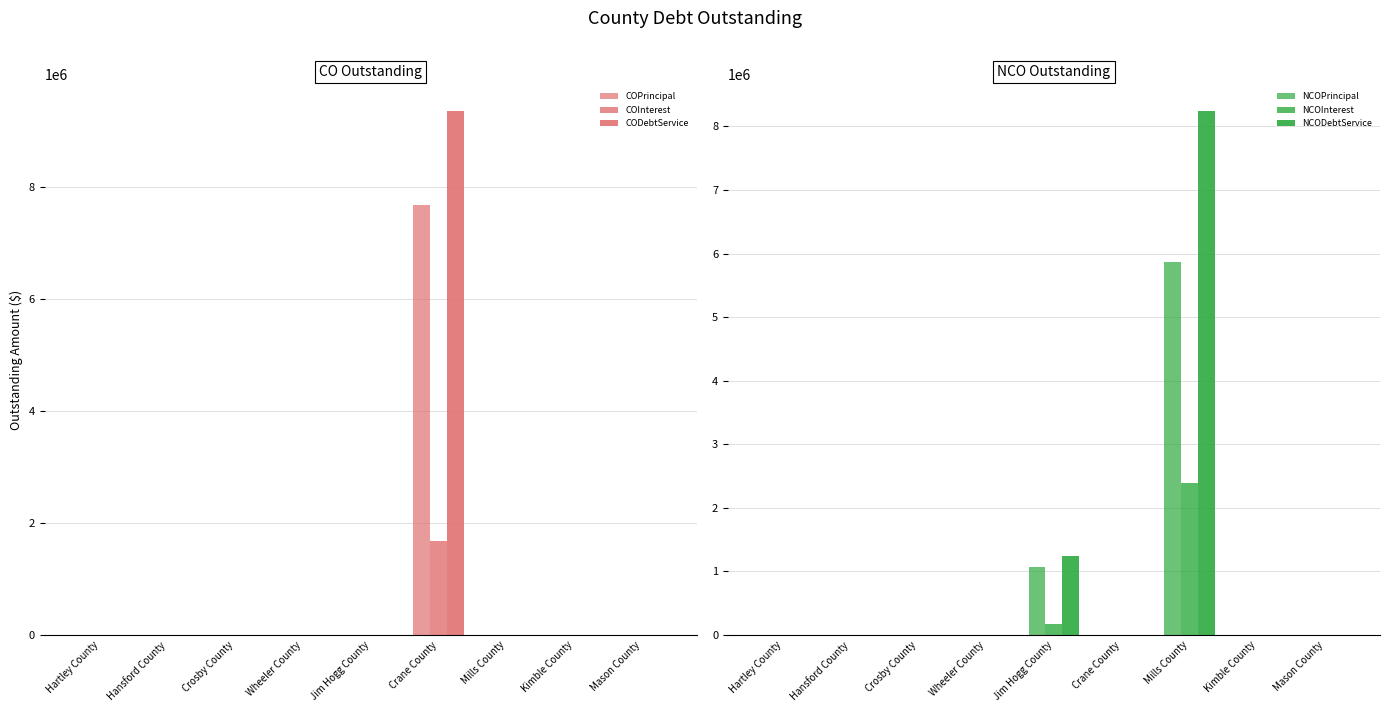

What is the label of the 6th bar from the left?

Crane County